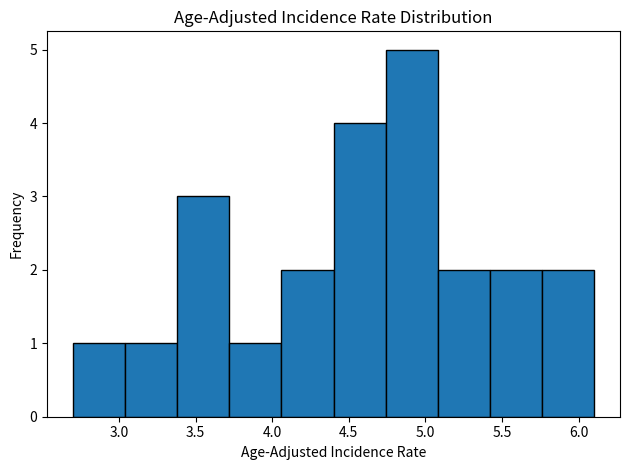

How tall is the bar that spans 4.40 to 4.74 on the x-axis? Neither the bar edges nor the heights are printed on the chart, so give them approximately, as read against the axes.

4